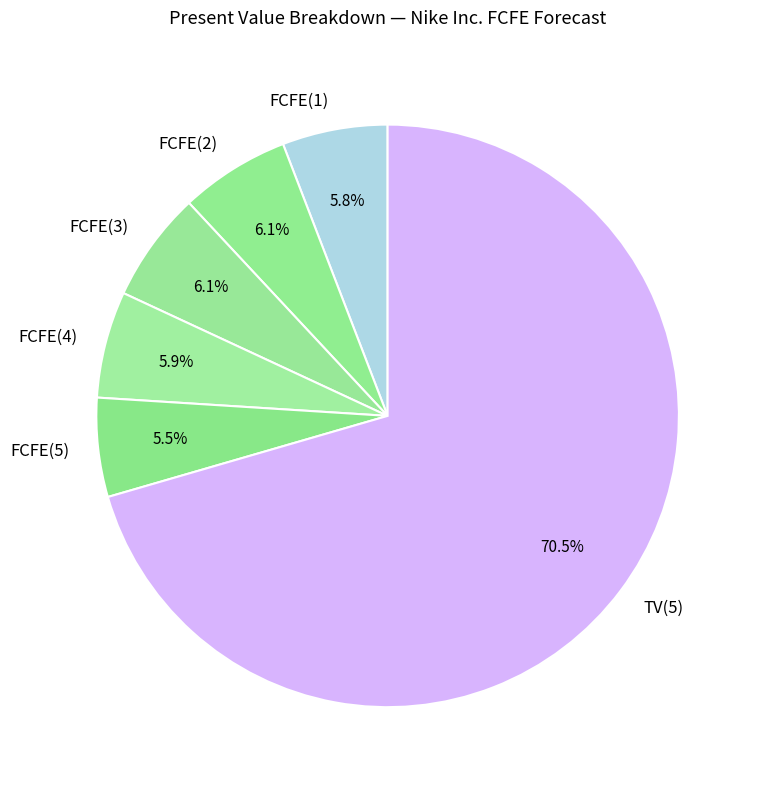

Which slice is the largest?

TV(5)